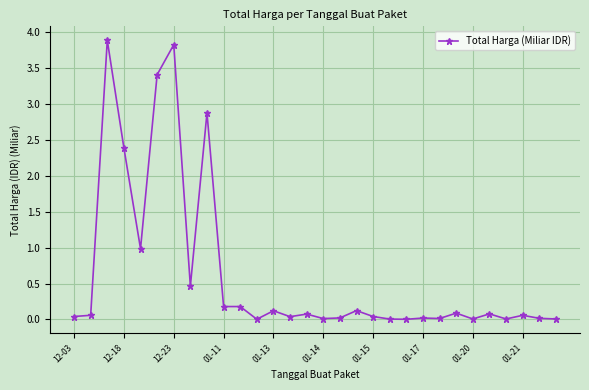

What is the value of the 13th point from the left?

0.1